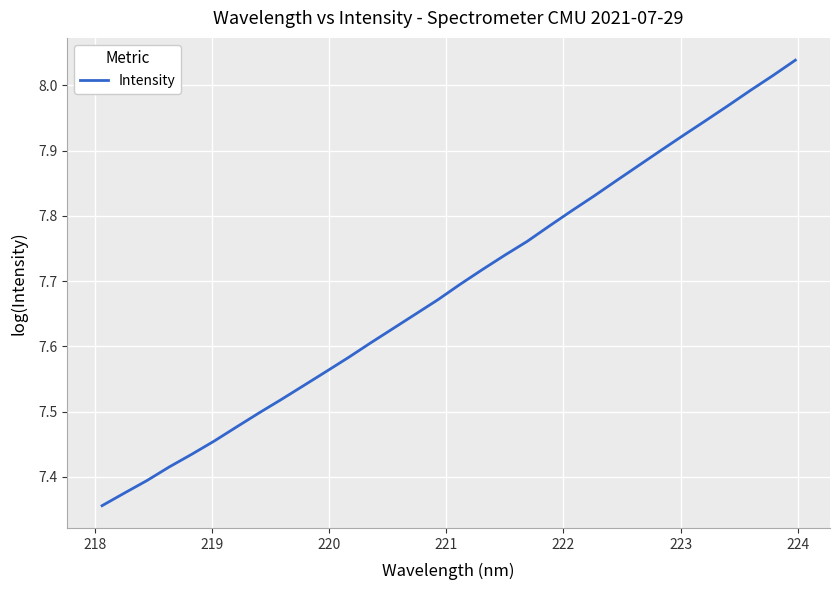

What is the sum of all values?

246.0